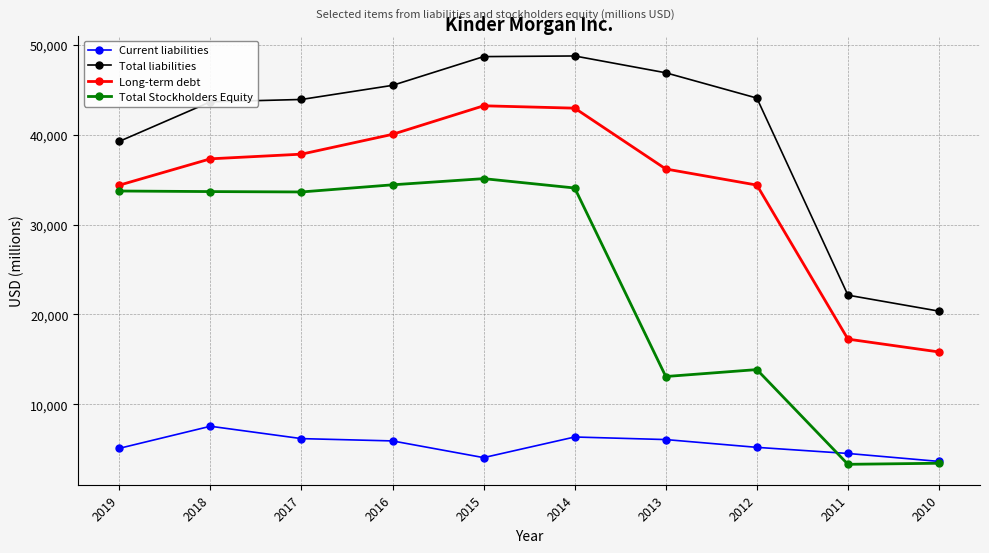

True or false: Current liabilities and Total liabilities cross at least once.

False